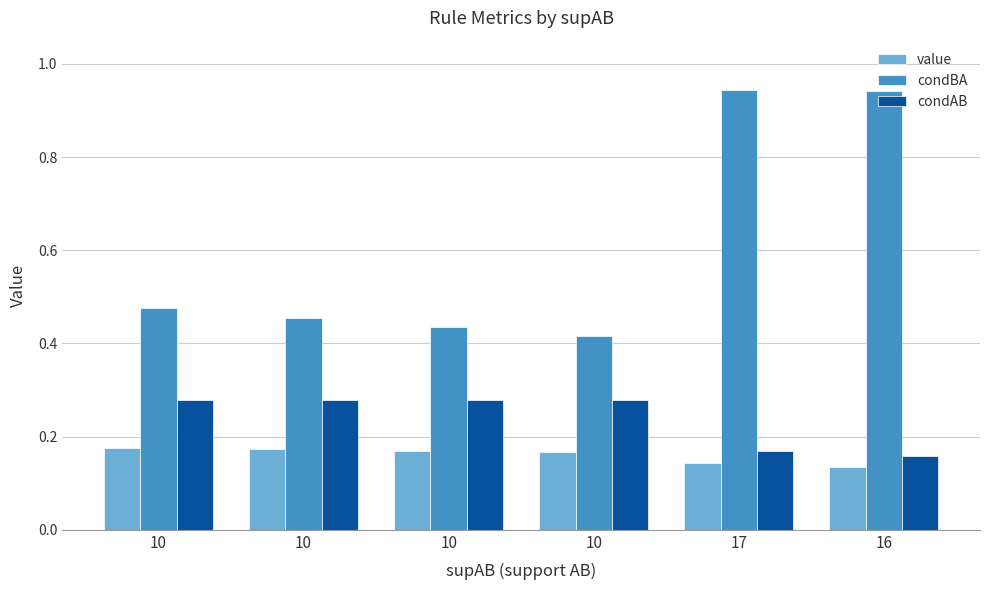

What is the total value across all series at 10?

0.9